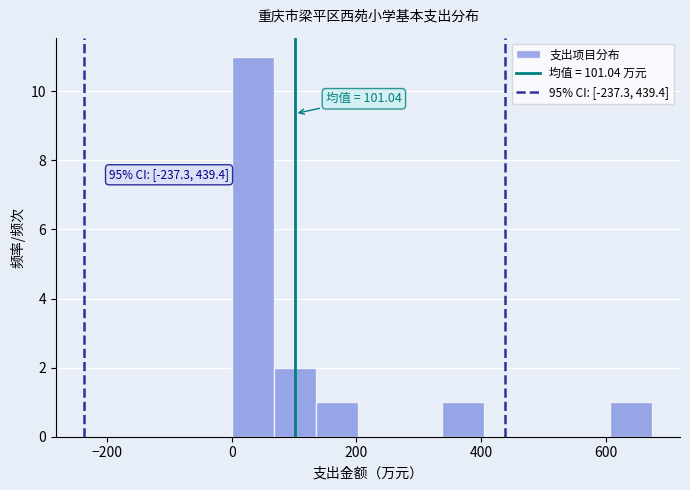

Around what value on the x-axis is the tallest bar? Give the approximate position of its centre, as read against the axis.

40